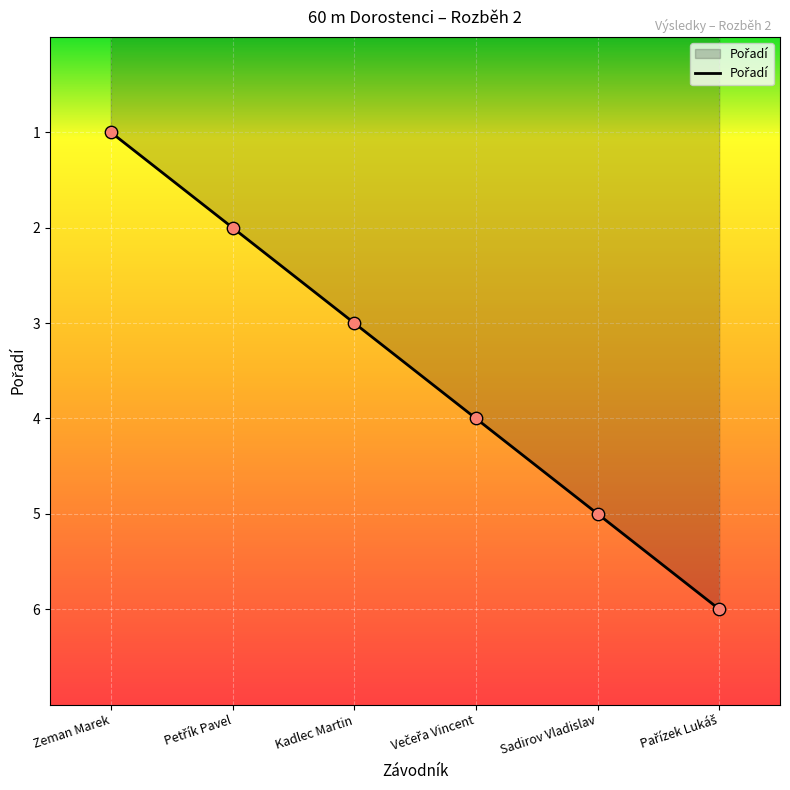

What is the change in value from Zeman Marek to Kadlec Martin?

+2